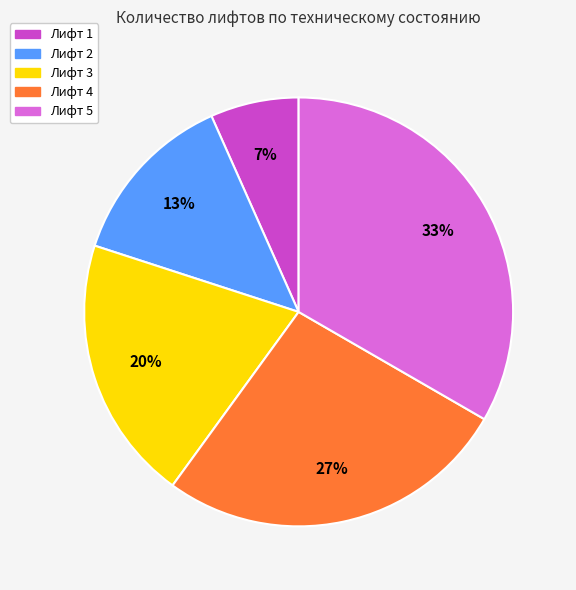

Which has a higher value, Лифт 3 or Лифт 2?

Лифт 3